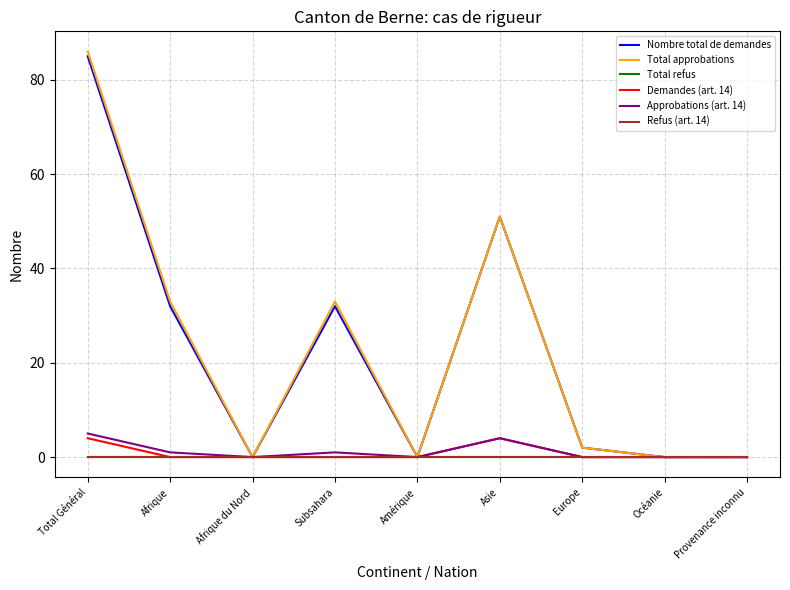

Which series has the largest total across all categories?

Total approbations